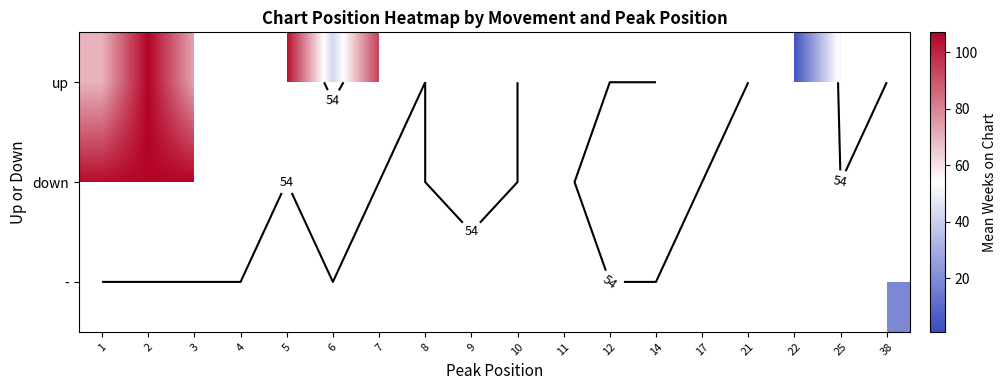

Between 7 and 12, which is larger?

12